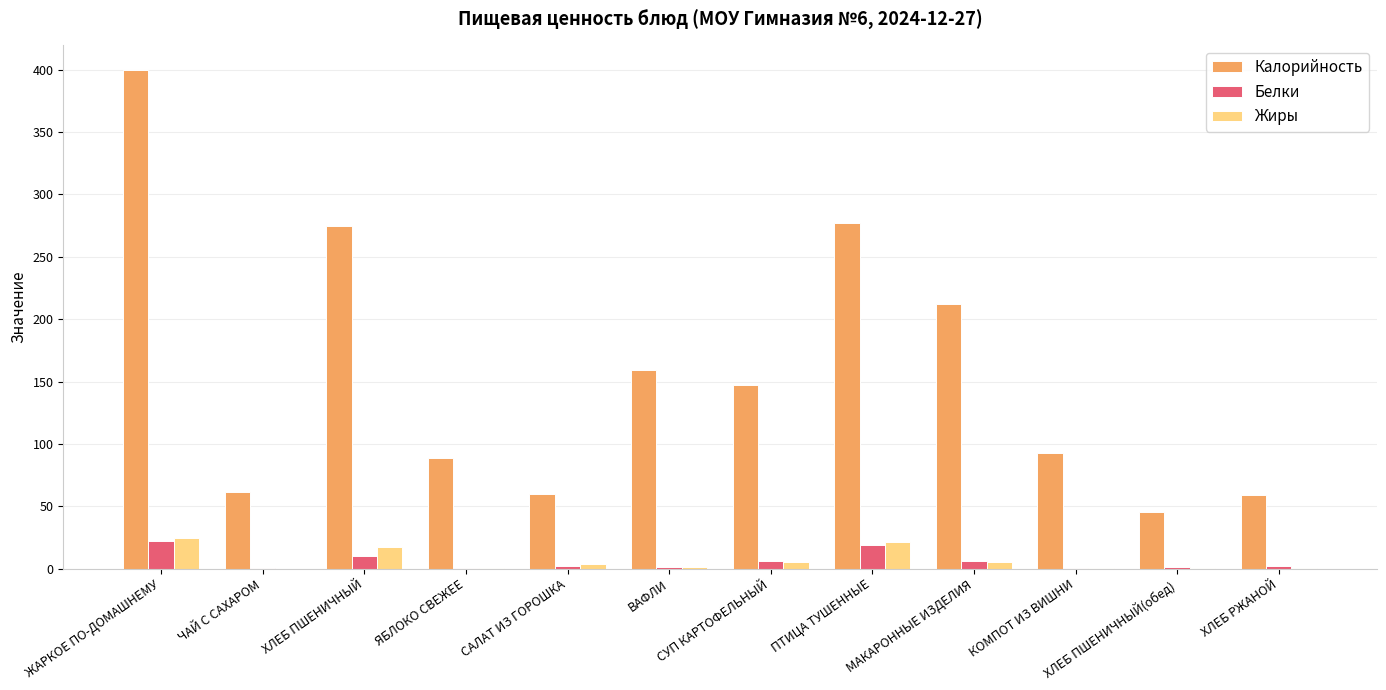

At which category is the sum across all series the highest?

ЖАРКОЕ ПО-ДОМАШНЕМУ